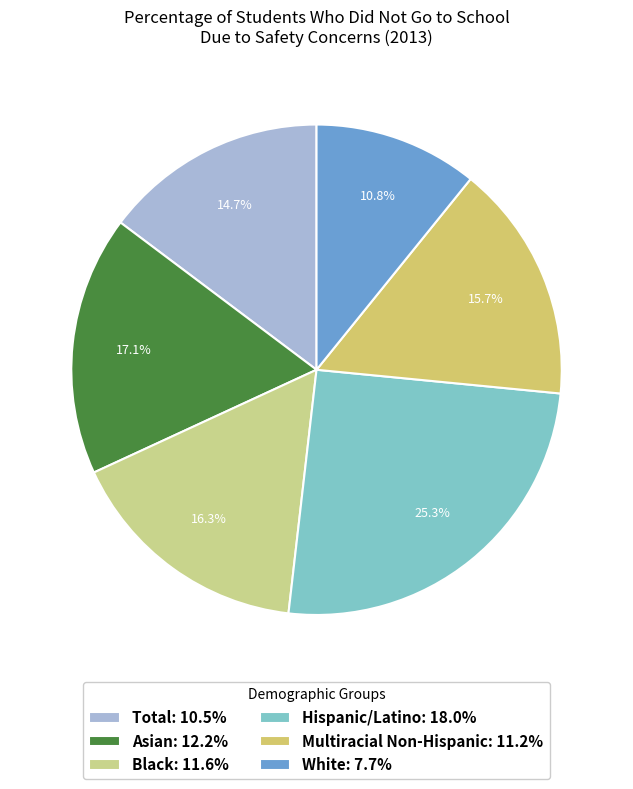

Is Hispanic/Latino the majority of the pie?

No